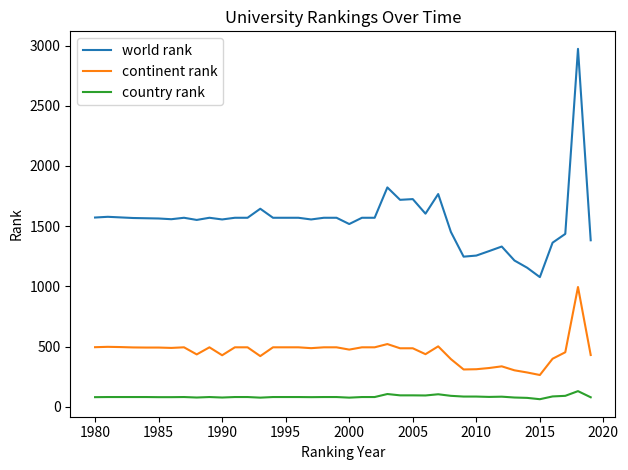

Which series has the largest range (max minus min)?

world rank